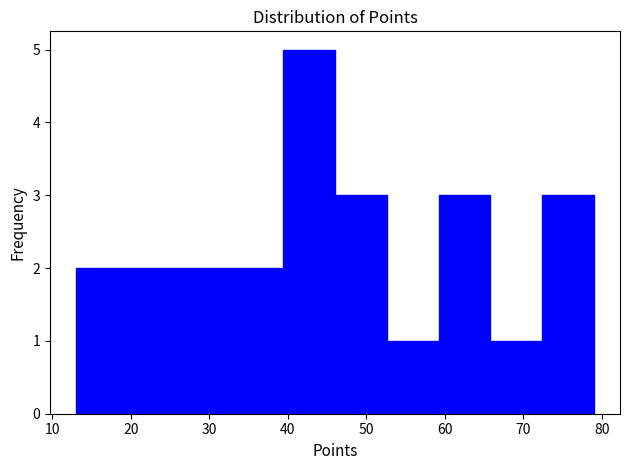

Reading left to right, list every bar in this chart as the range it spans on the x-axis followed by its height. Neither the bar edges nor the heights are printed on the chart, so give them approximately, as read against the axes.

13.0 to 19.6: 2
19.6 to 26.2: 2
26.2 to 32.8: 2
32.8 to 39.4: 2
39.4 to 46.0: 5
46.0 to 52.6: 3
52.6 to 59.2: 1
59.2 to 65.8: 3
65.8 to 72.4: 1
72.4 to 79.0: 3